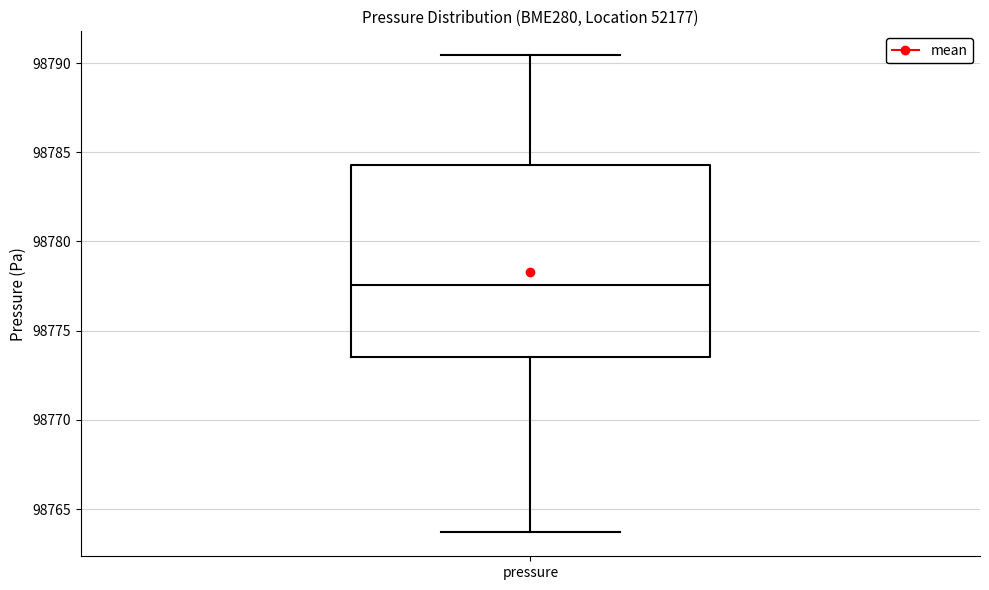

Read this box plot against the y-axis: the position of the median line, the range covered by the box, and the ends of both whiskers. The values are not printed on the chart, so give them approximately, as read against the axis.

median 98777.5, box 98773.5 to 98784.5, whiskers 98763.5 to 98790.5